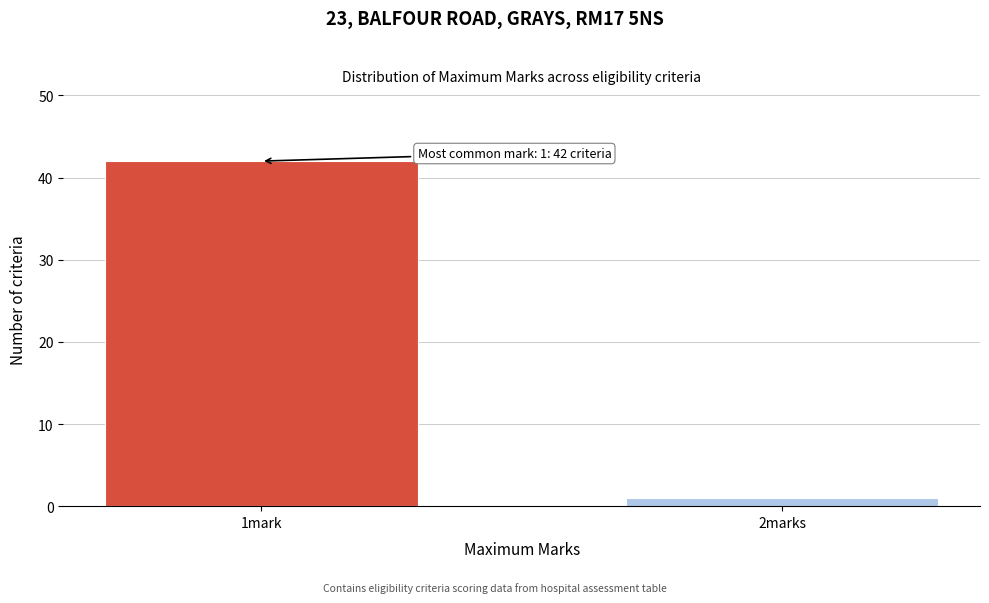

Reading right to left, transcribe all the data shown in this chart.

2marks=1	1mark=42